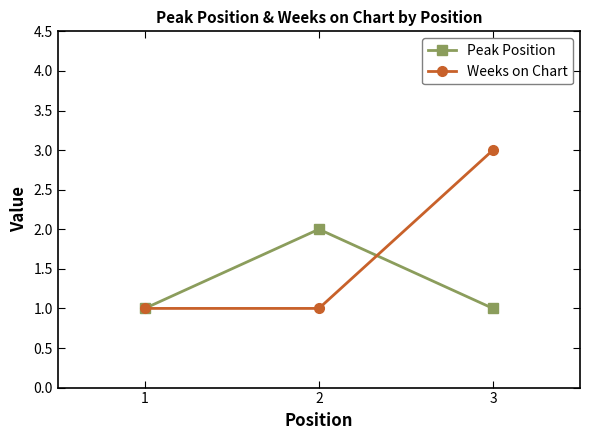

What is the value of the Peak Position point at the 1st from the left?

1